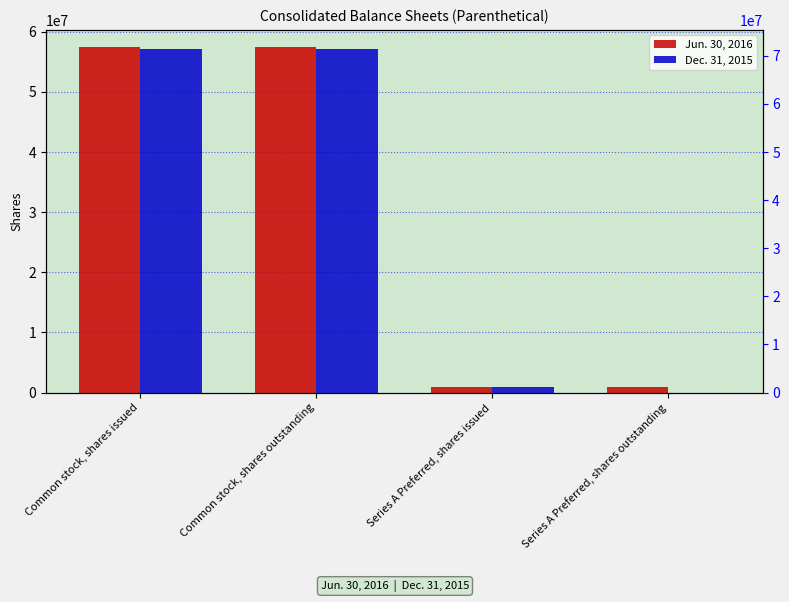

True or false: Dec. 31, 2015 has a value of 74910496 at Common stock, shares outstanding.

False